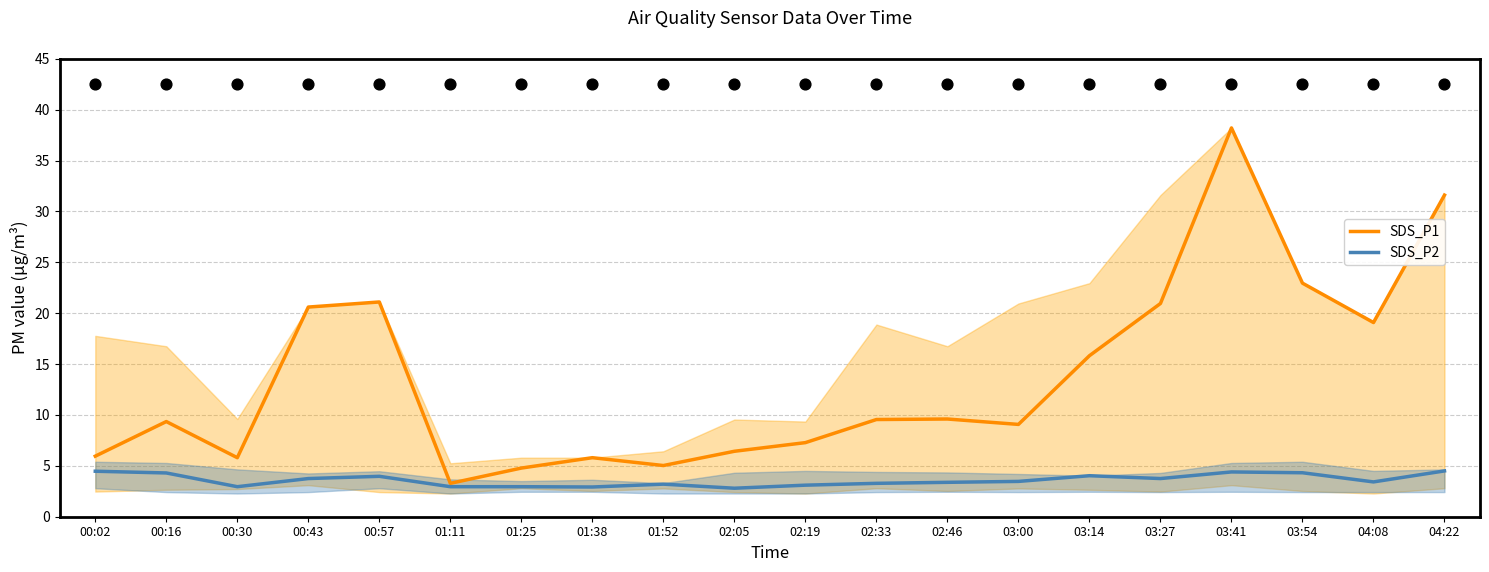

What are all the series names shown in the legend?

SDS_P1, SDS_P2